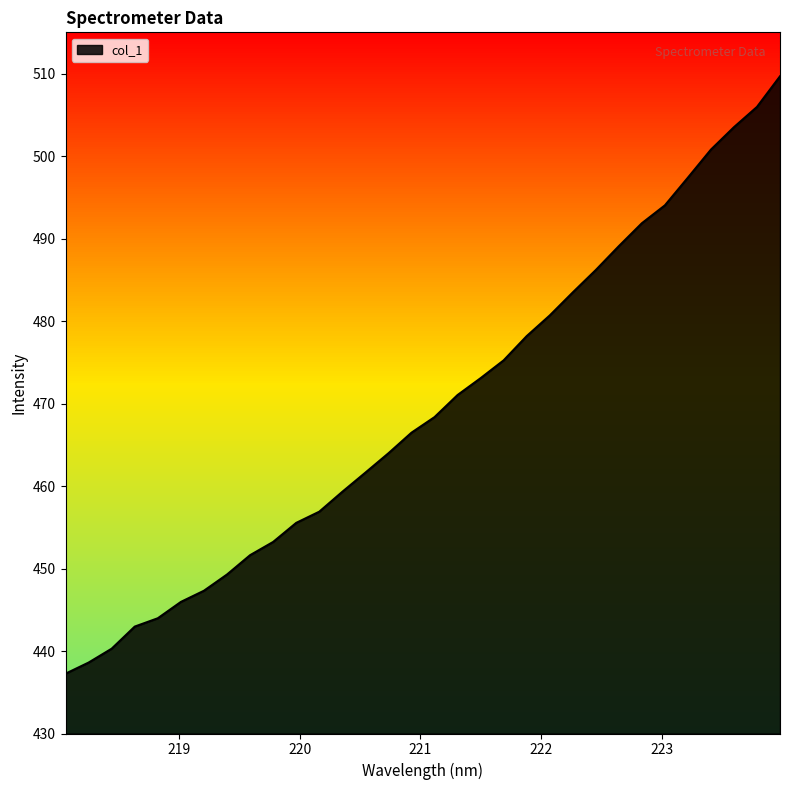

Which label corresponds to the smallest value in the chart?

218.0596